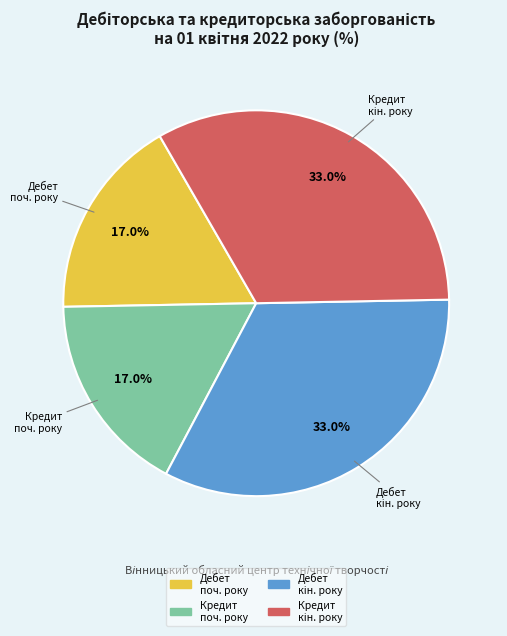

Is there any slice that represents more than half of the pie?

No